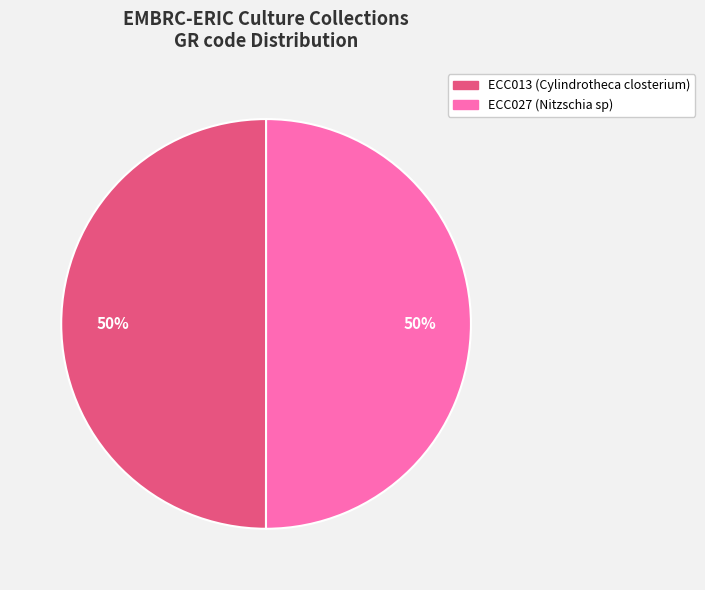

Is it true that ECC013 is 50% of the pie?

True